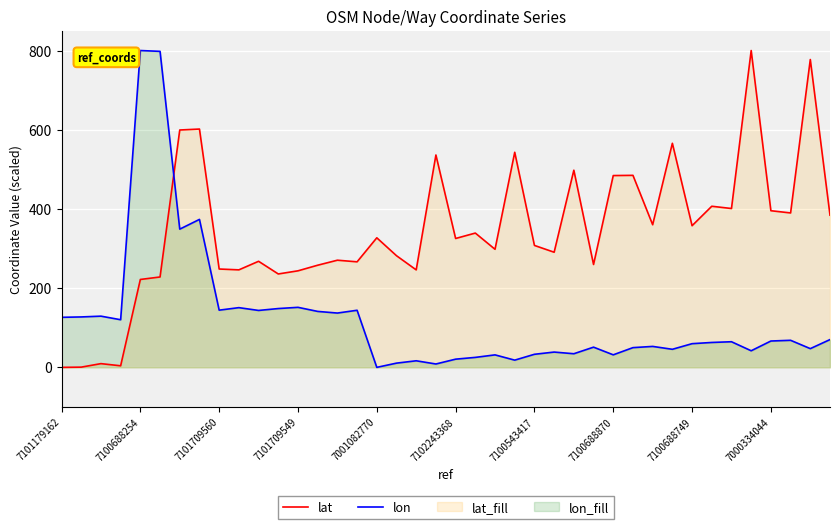

The value of lon at 7100688870 is 31.7. True or false?

True